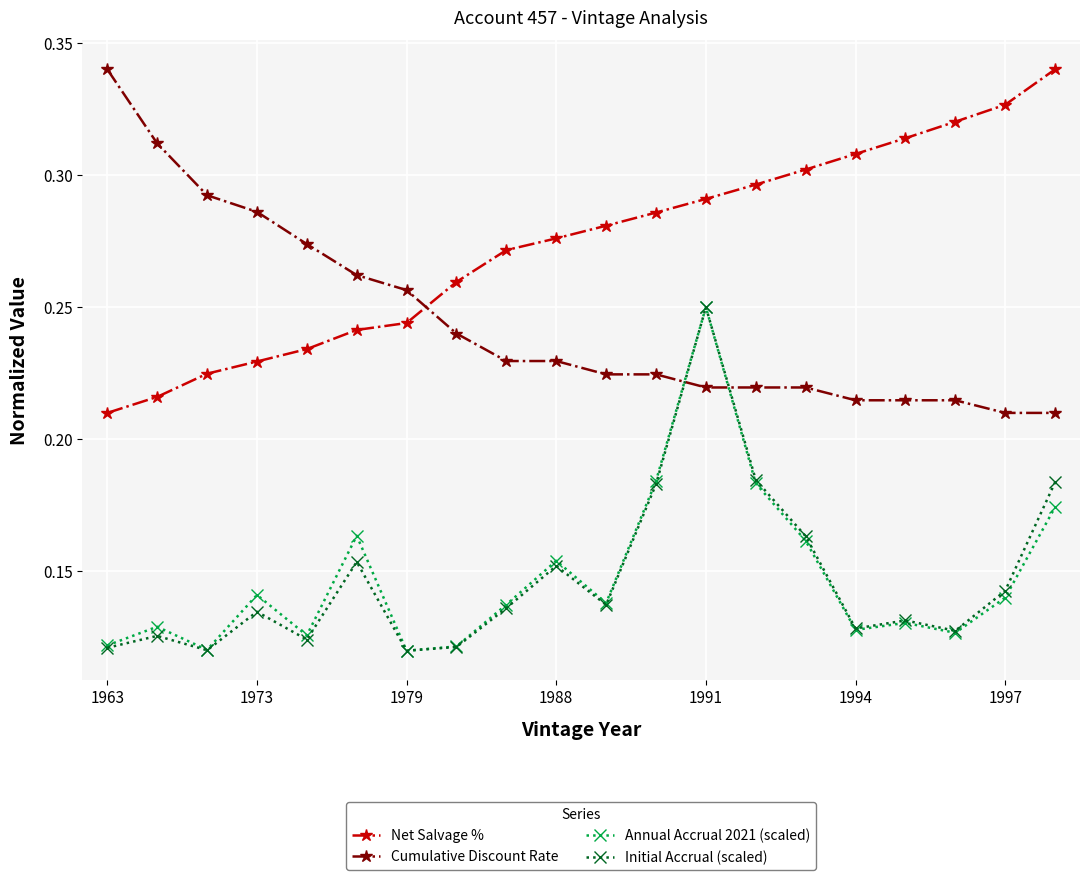

Which series has the largest total across all categories?

Net Salvage %